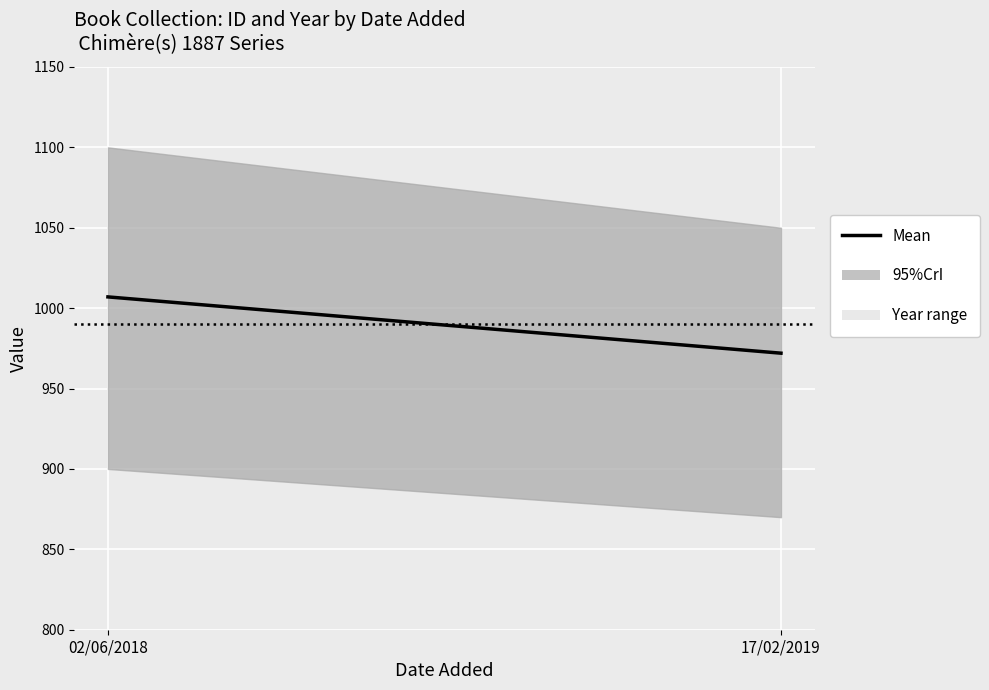

Where is the data nearest to the value 989?

17/02/2019